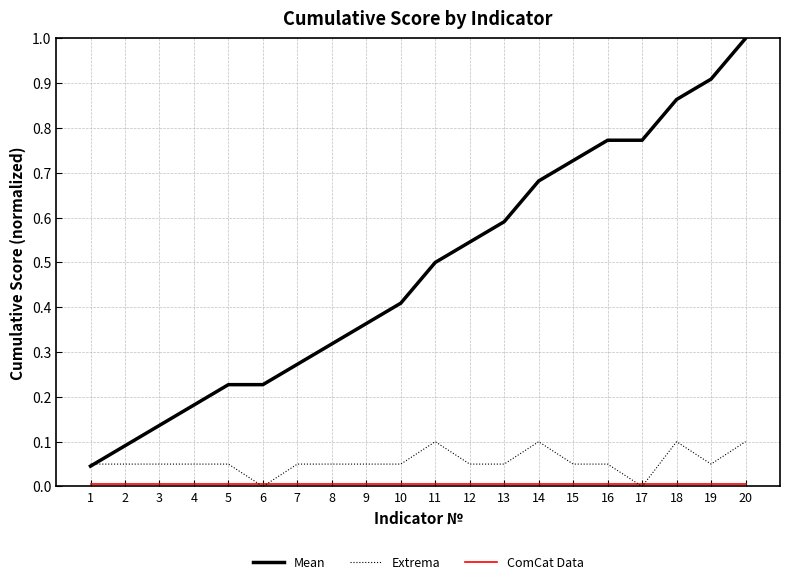

Between 4 and 8, which series saw the biggest shift?

Mean